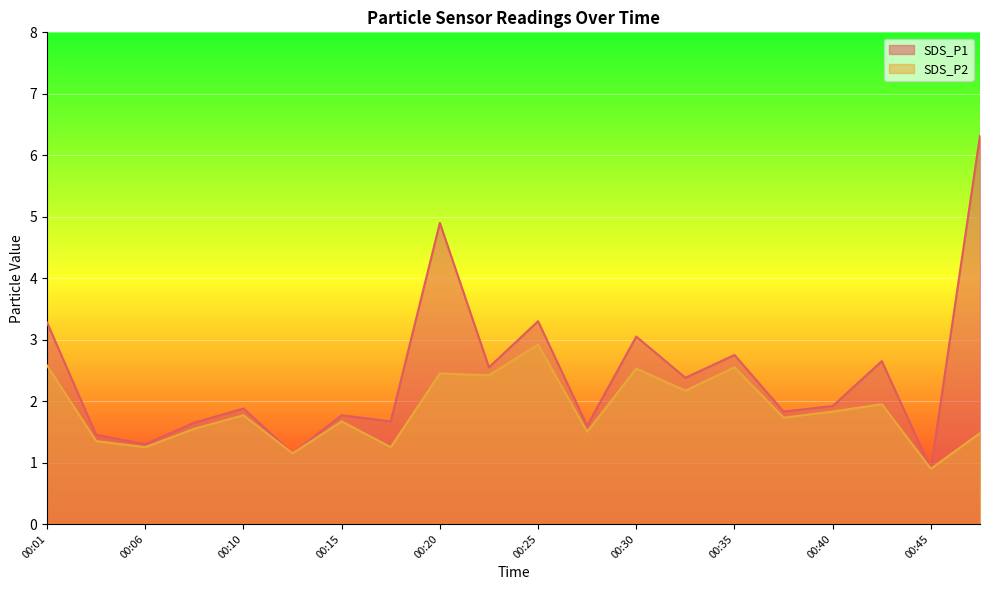

The value of SDS_P2 at 00:23 is 2.4. True or false?

True